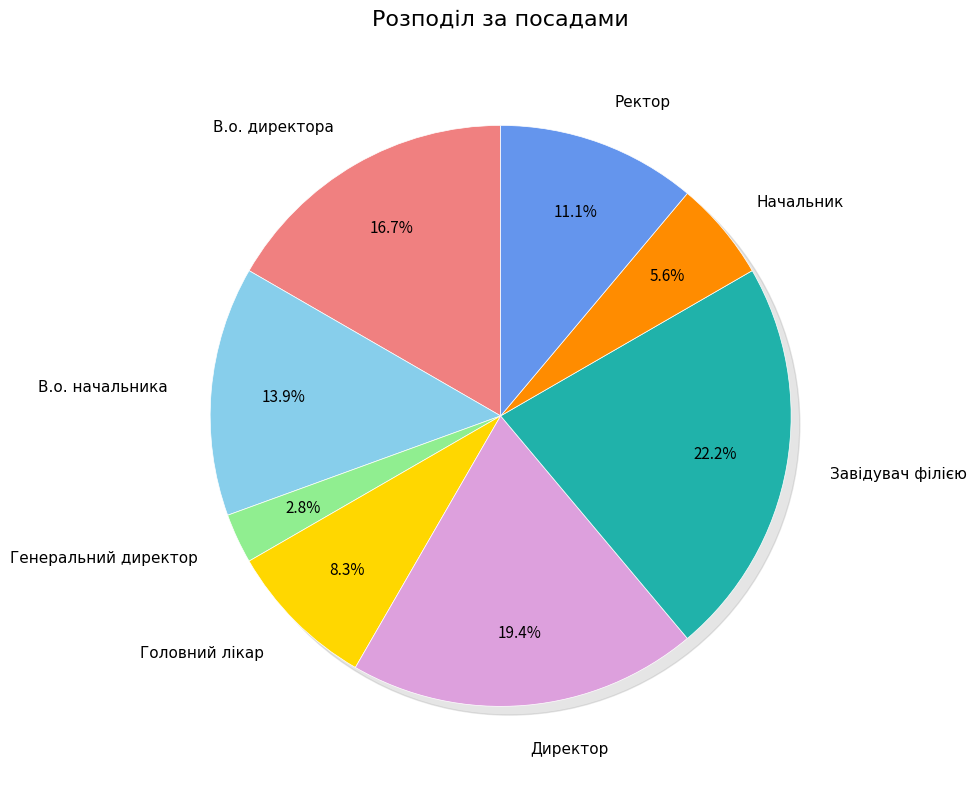

Is Головний лікар the majority of the pie?

No